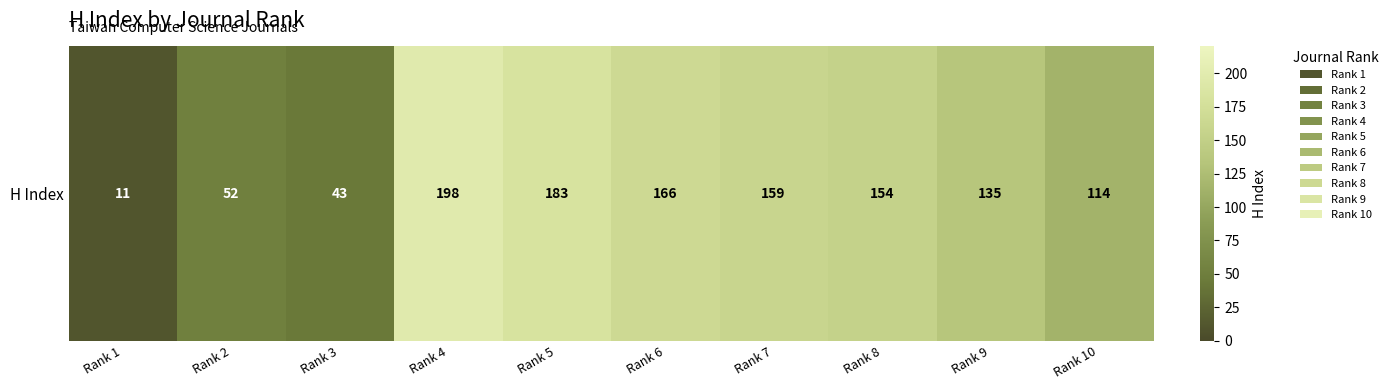

At which label does the data first exceed 154?

Rank 4